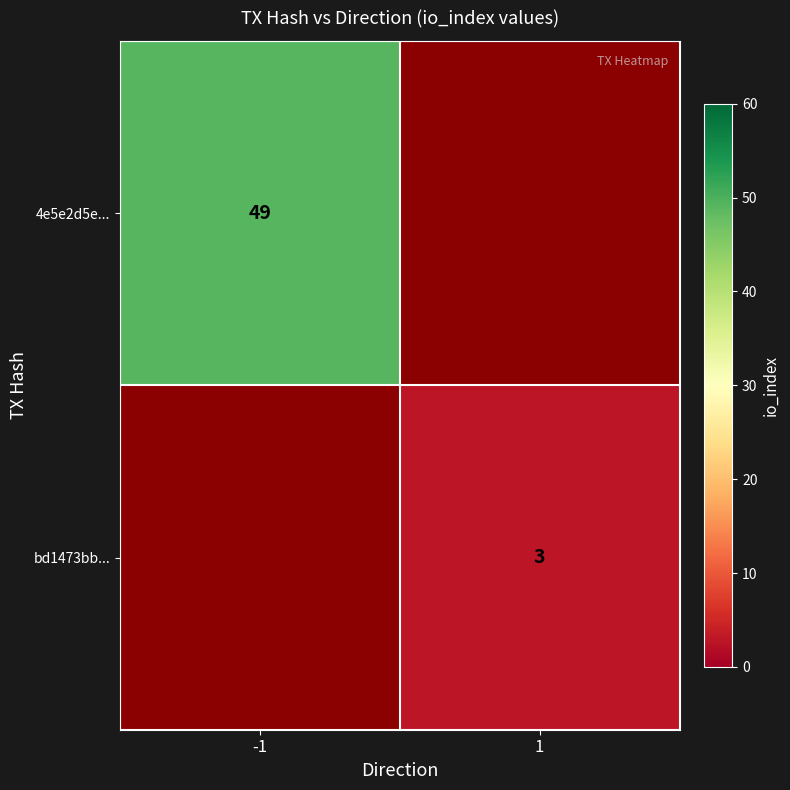

The value of 4e5e2d5e... at -1 is 79.7. True or false?

False